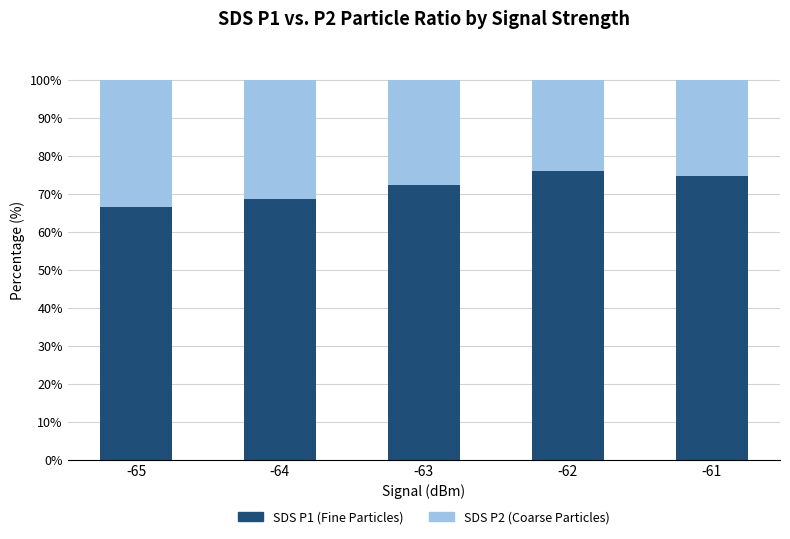

What is the maximum value for SDS P1 (Fine Particles)?

75.9